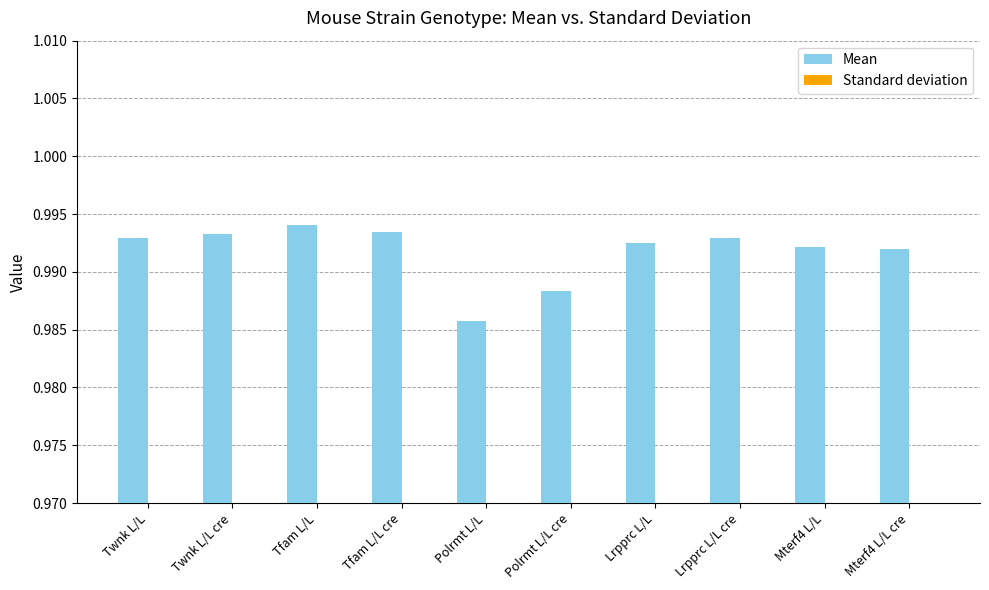

Rank the series by their average value, from lowest to highest.

Standard deviation, Mean